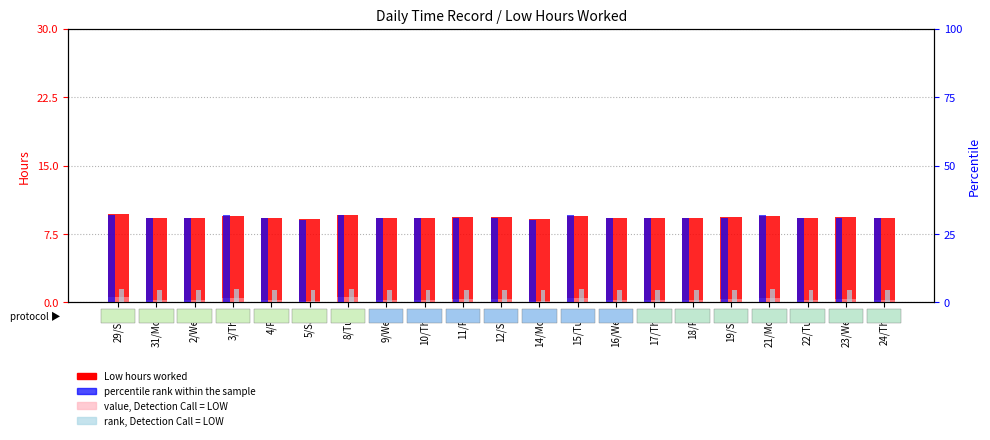

Which category has the highest value in the Low (hours worked) series?

29/Sat